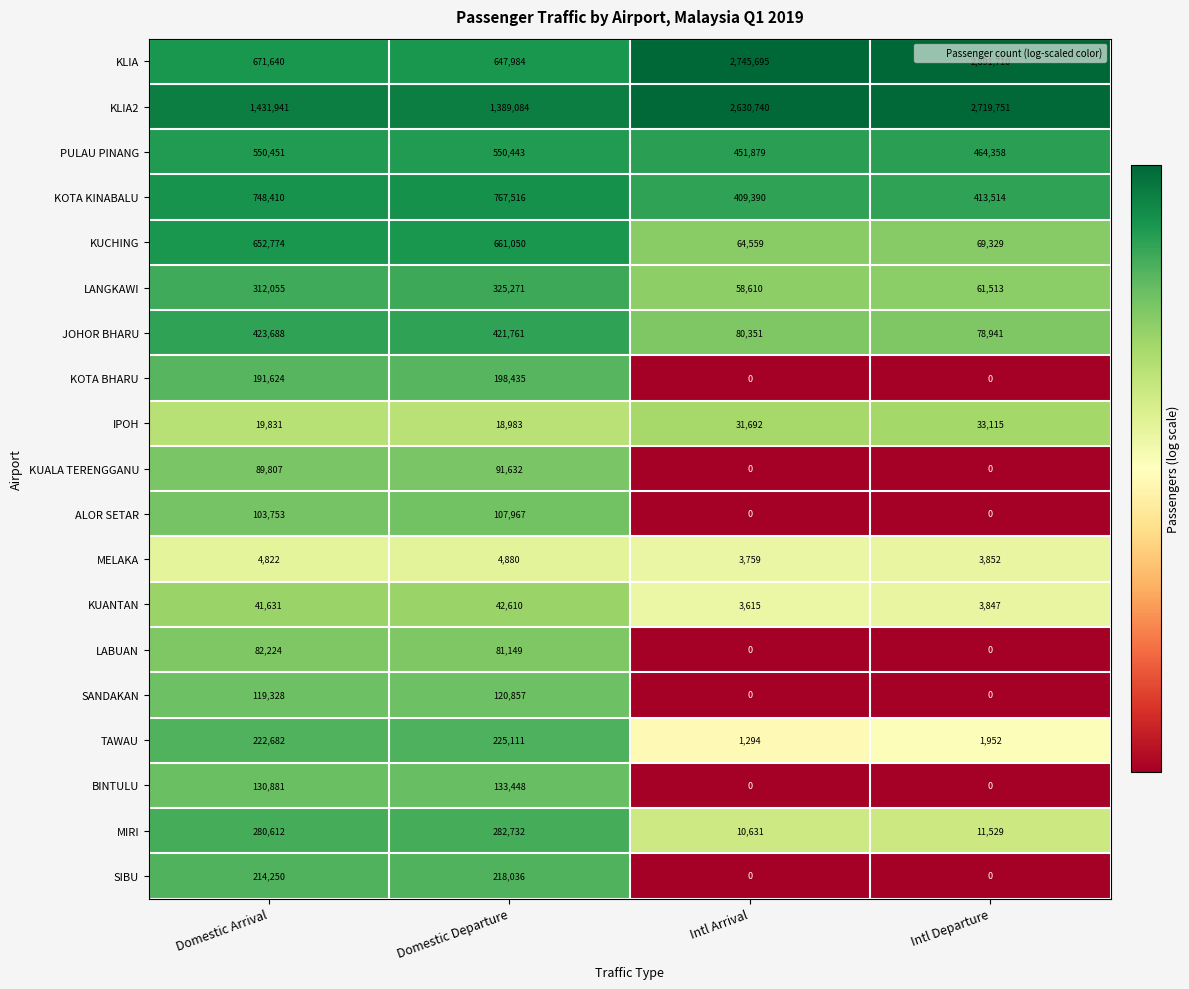

Is it true that LABUAN equals 53743 at Intl Departure?

False